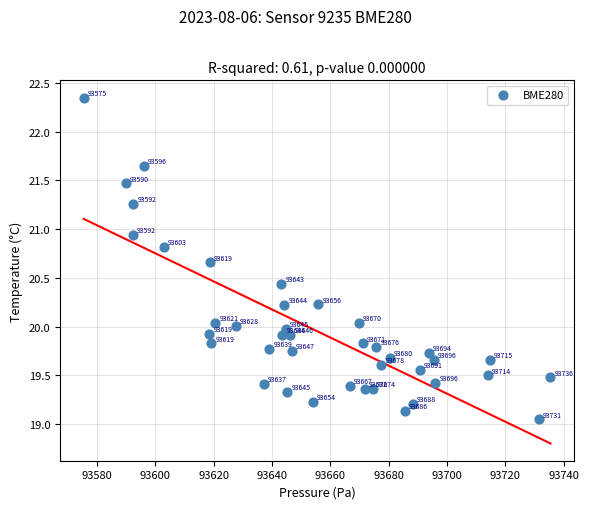

What is the range of X values (max minus min)?

160.1